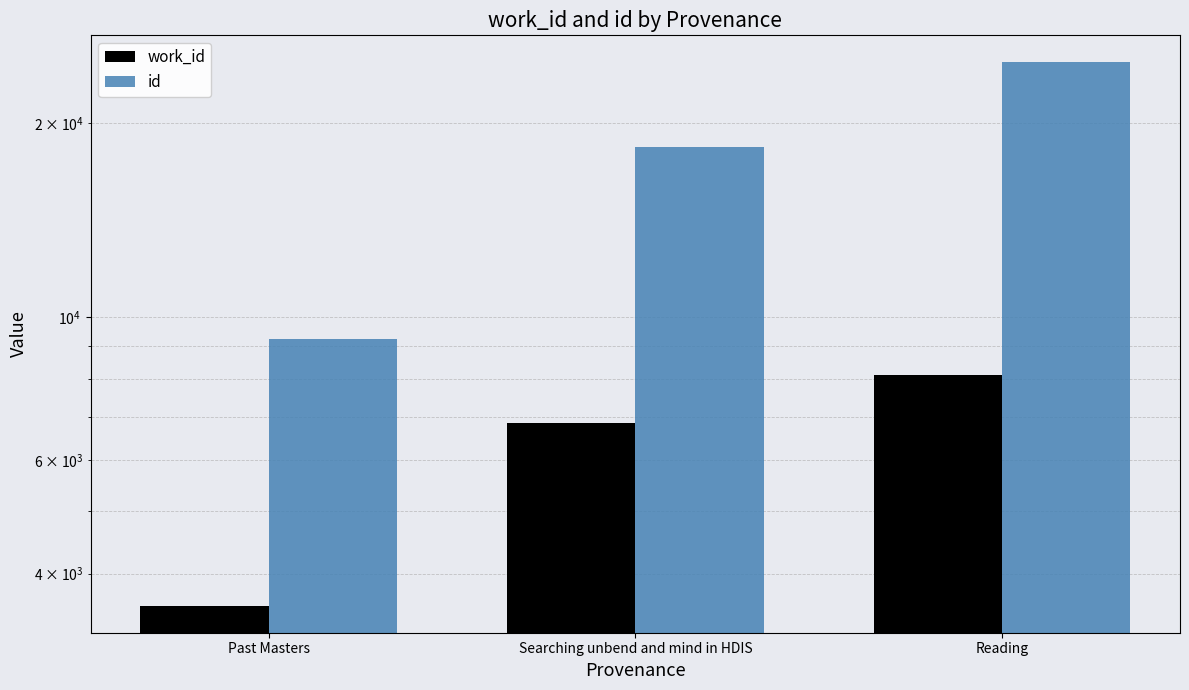

What are all the series names shown in the legend?

work_id, id